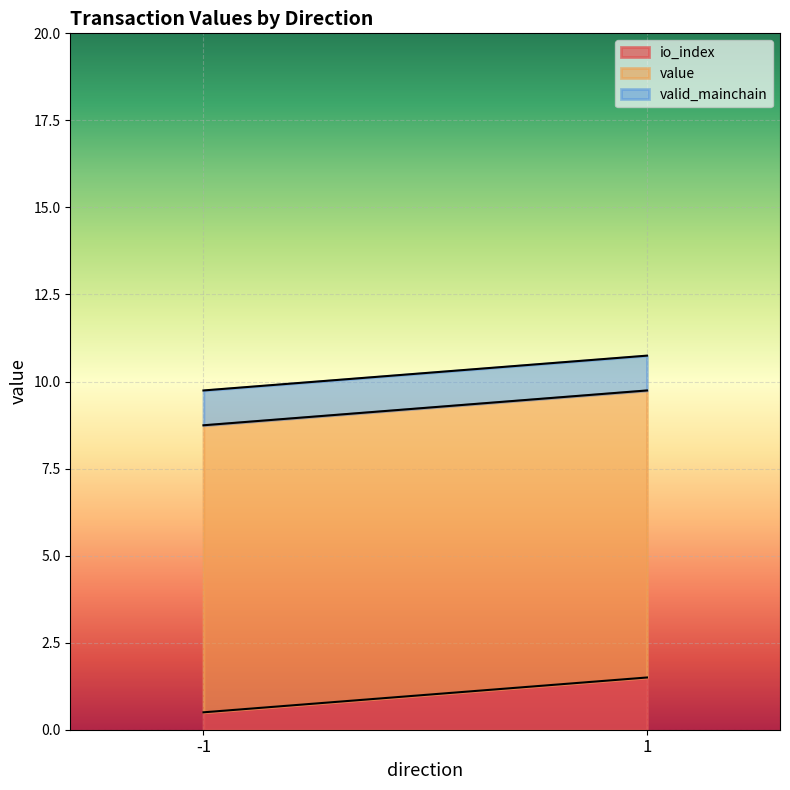

The io_index series shows 0.5 at -1. True or false?

True